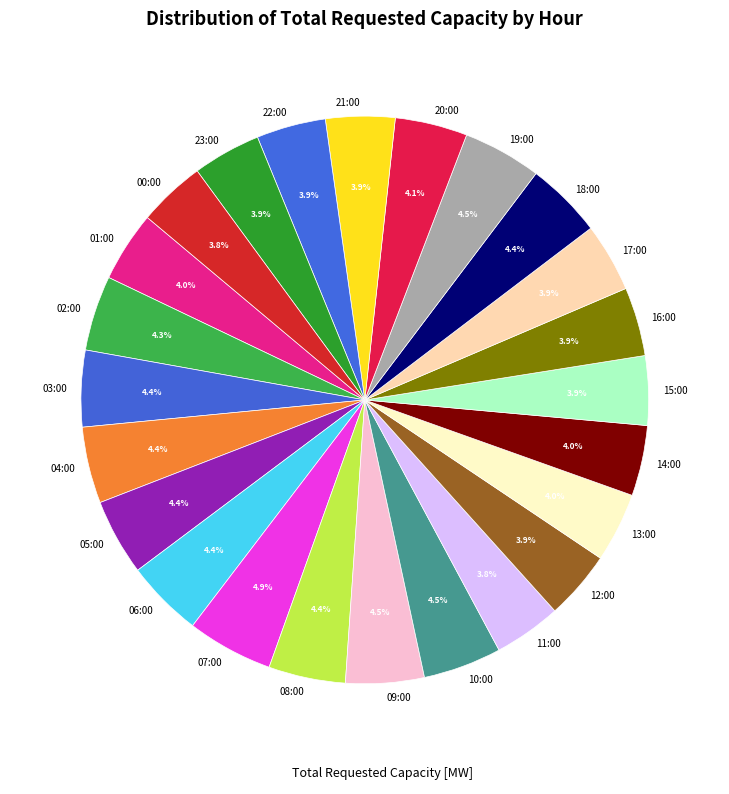

Does 16:00 account for over 50% of the chart?

No